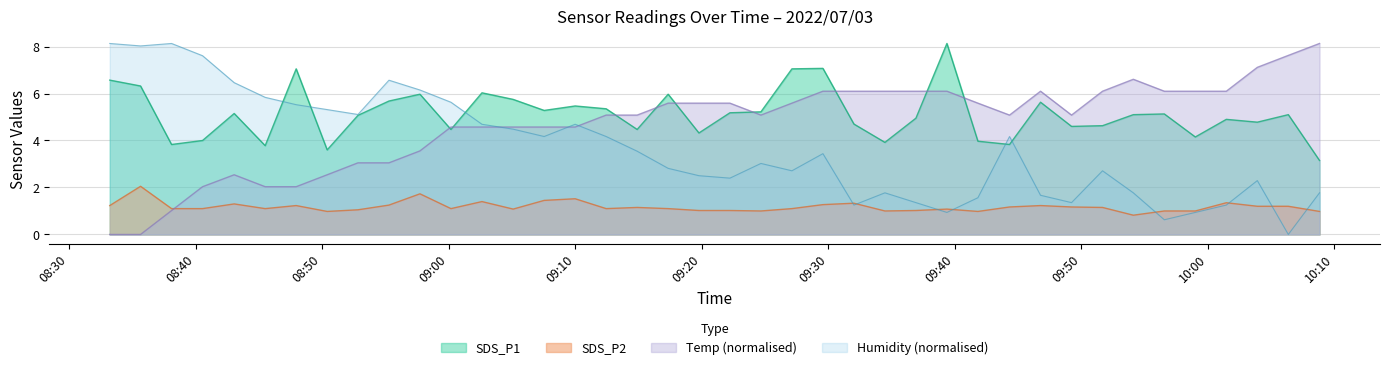

Which series has the largest total across all categories?

SDS_P1